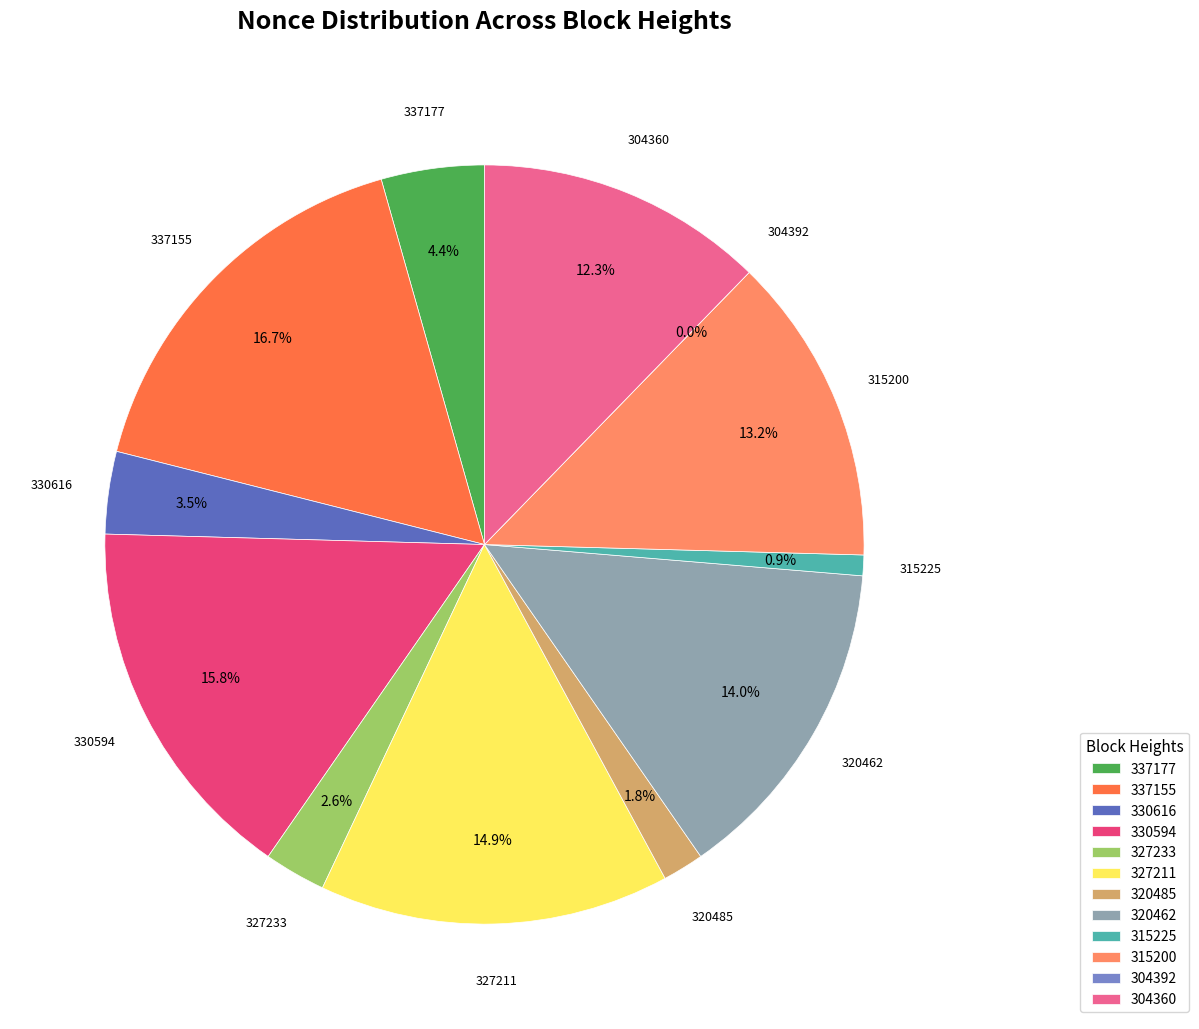

The 304360 slice represents 20% of the pie. True or false?

False